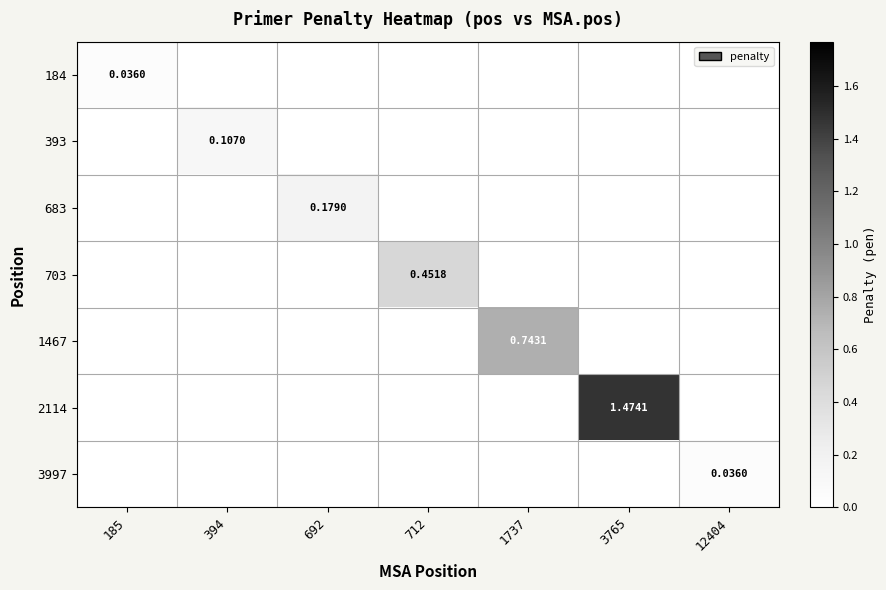

How many data points does each series have?

7